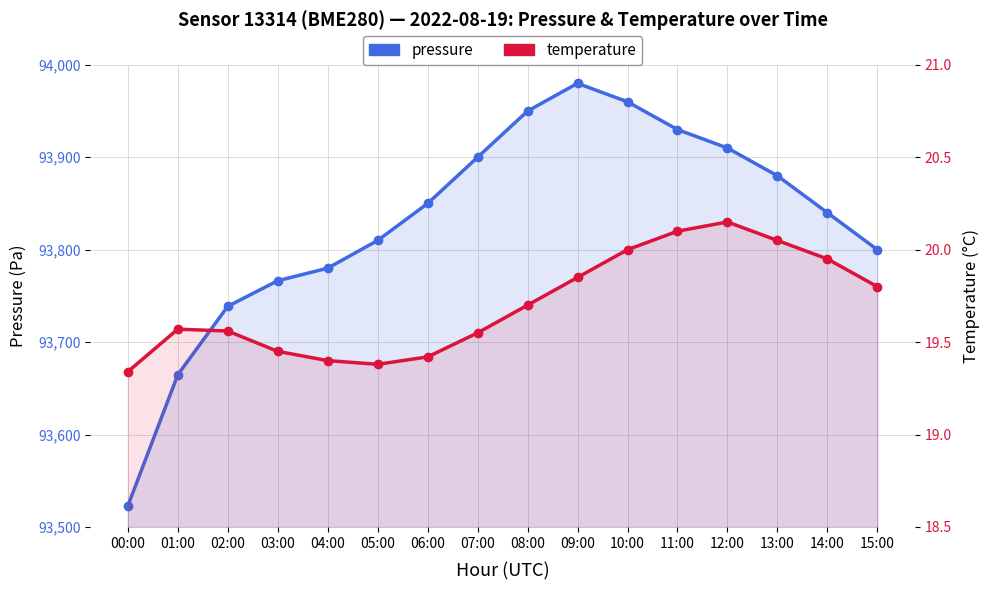

What is the average value of the pressure series?

93830.2